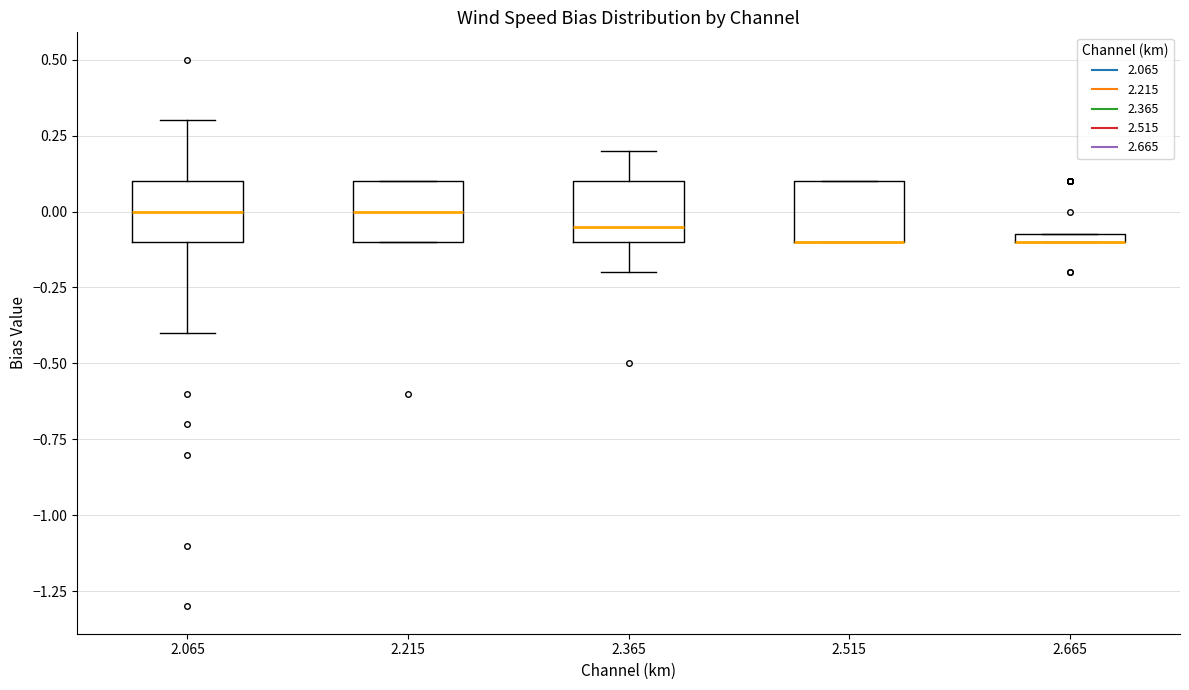

Where is the lower edge of the box at x = 2.065 on the y-axis? The values are not printed on the chart, so give them approximately, as read against the axis.

-0.10